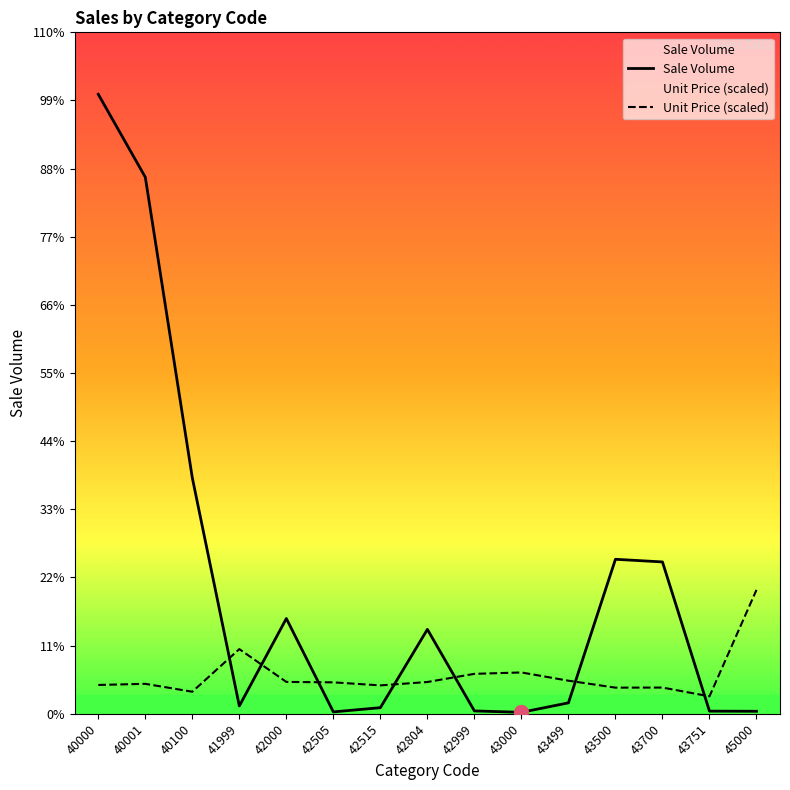

Reading left to right, transcribe all the data shown in this chart.

Sale Volume: 40000=639402.0	40001=553860.0	40100=243528.0	41999=8048.0	42000=98320.0	42505=1950.0	42515=6302.0	42804=87118.0	42999=2950.0	43000=1504.0	43499=11277.0	43500=159461.0	43700=156731.0	43751=2730.0	45000=2585.0
Unit Price (scaled): 40000=29752.1	40001=30917.1	40100=22762.2	41999=66763.1	42000=32888.7	42505=32440.6	42515=29304.1	42804=32799.0	42999=41222.8	43000=42656.7	43499=34143.3	43500=26974.1	43700=27063.7	43751=18012.6	45000=127880.4